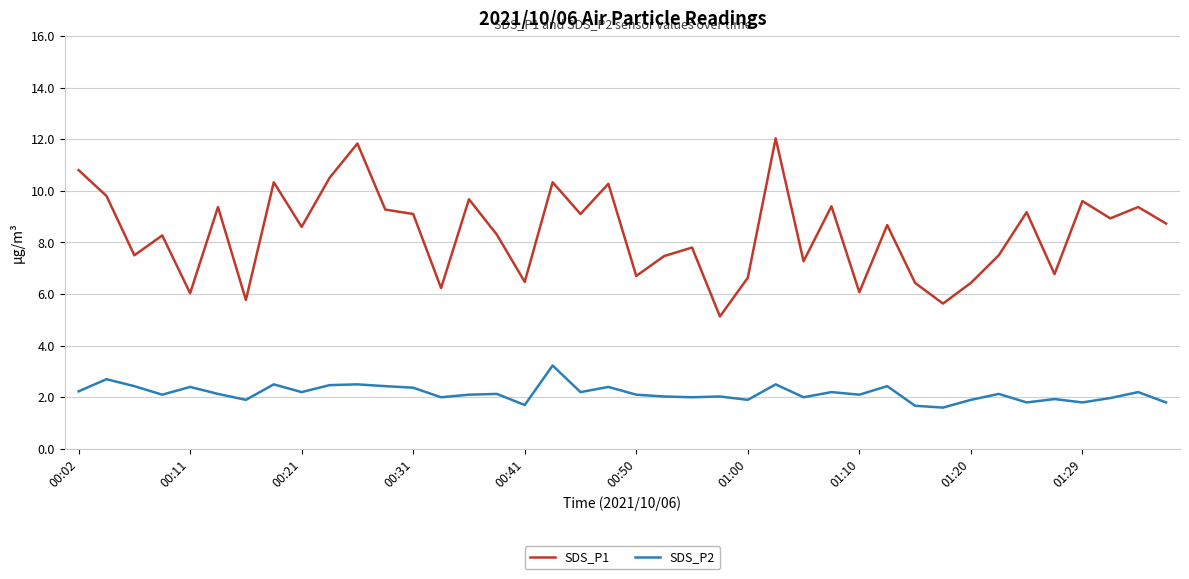

Which series has the largest total across all categories?

SDS_P1